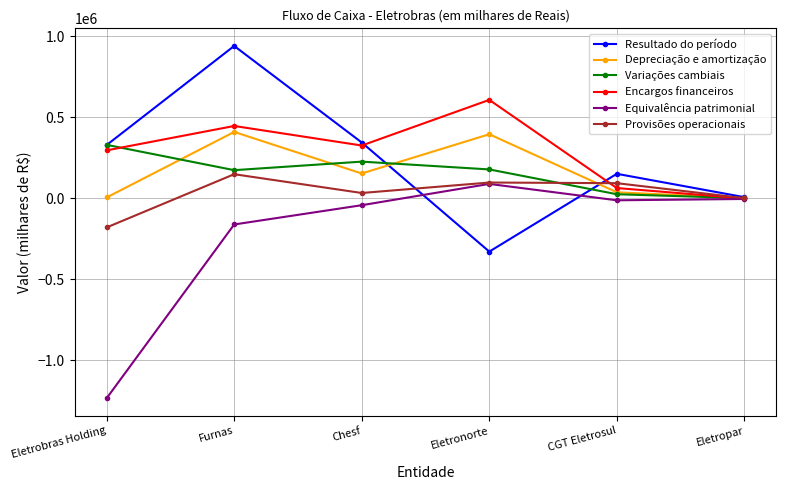

What is the label of the 6th point from the right?

Eletrobras Holding